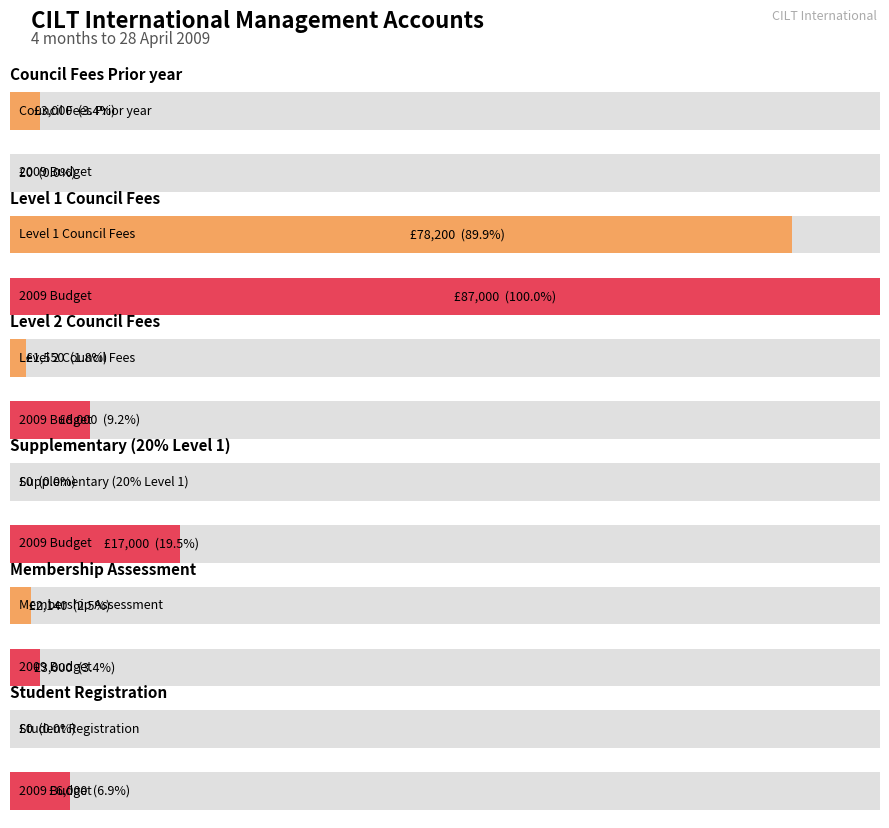

Which series has the widest spread of values?

2009 Budget